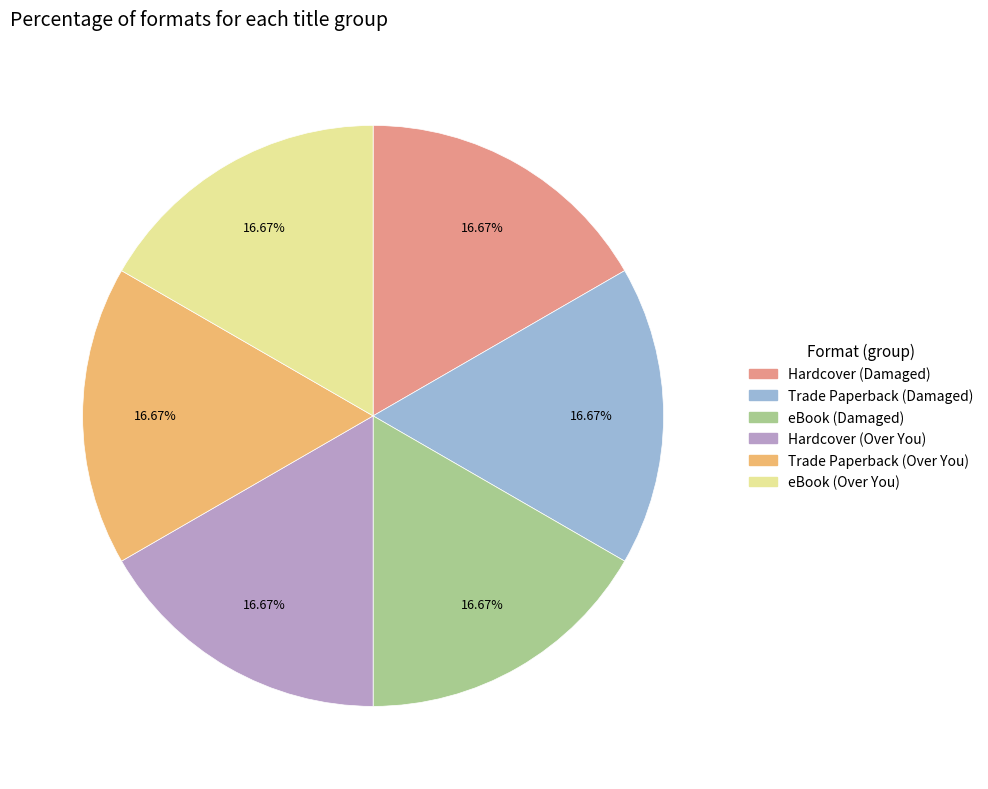

To the nearest percent, what is the combined percentage of Trade Paperback (Over You) and Hardcover (Damaged)?

33%